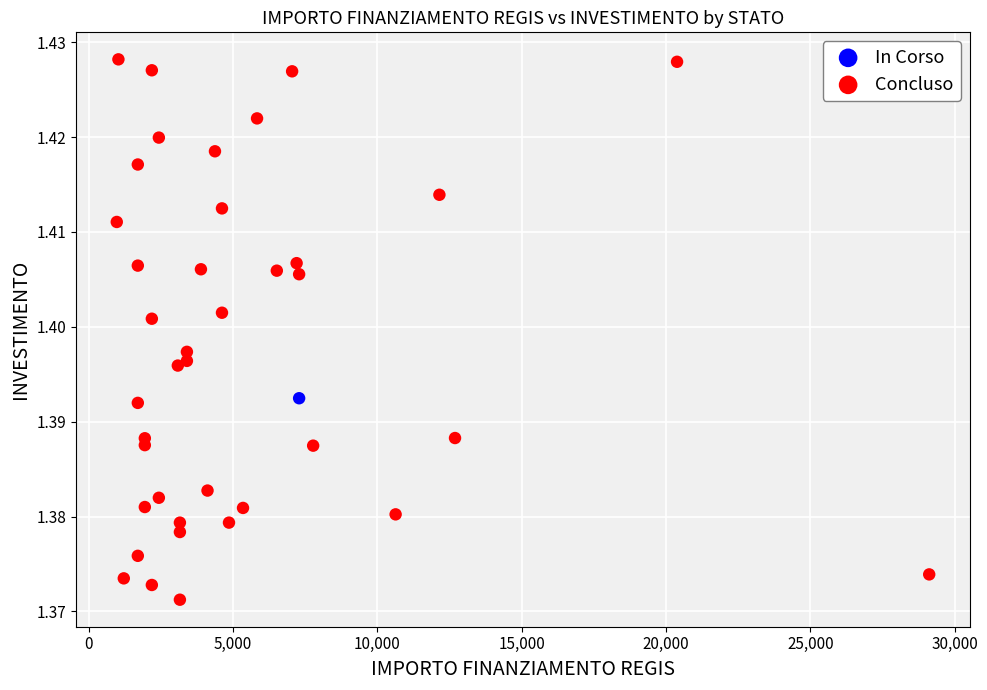

What are all the series names shown in the legend?

In Corso, Concluso